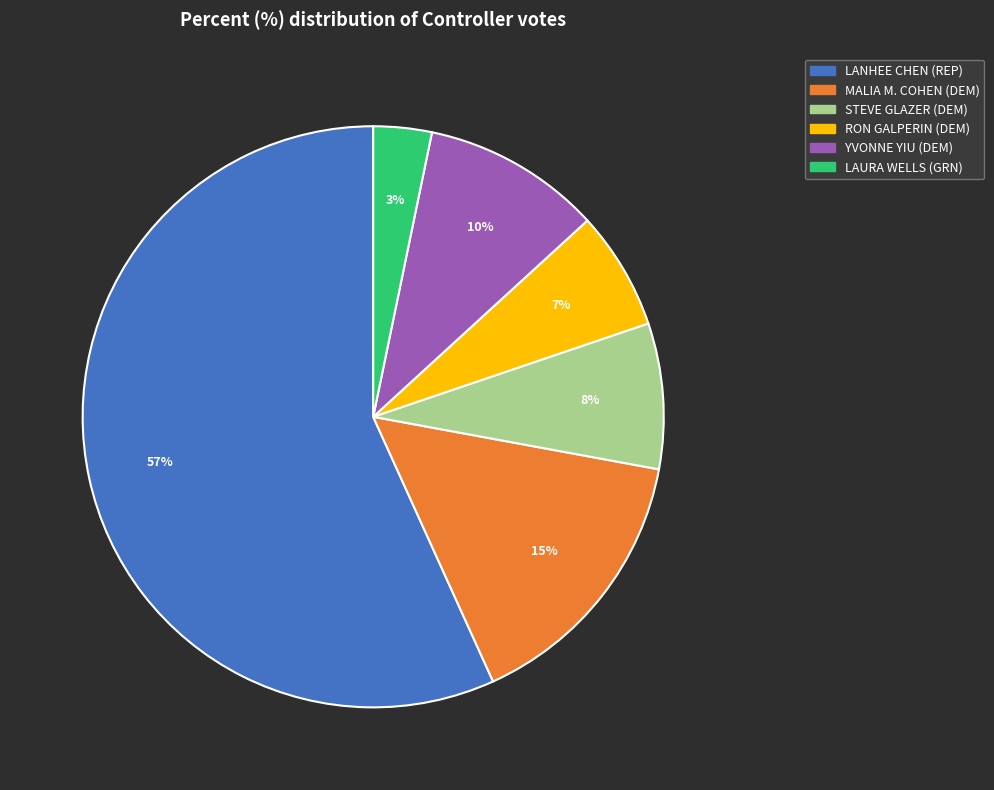

Which slice is the largest?

LANHEE CHEN (REP)